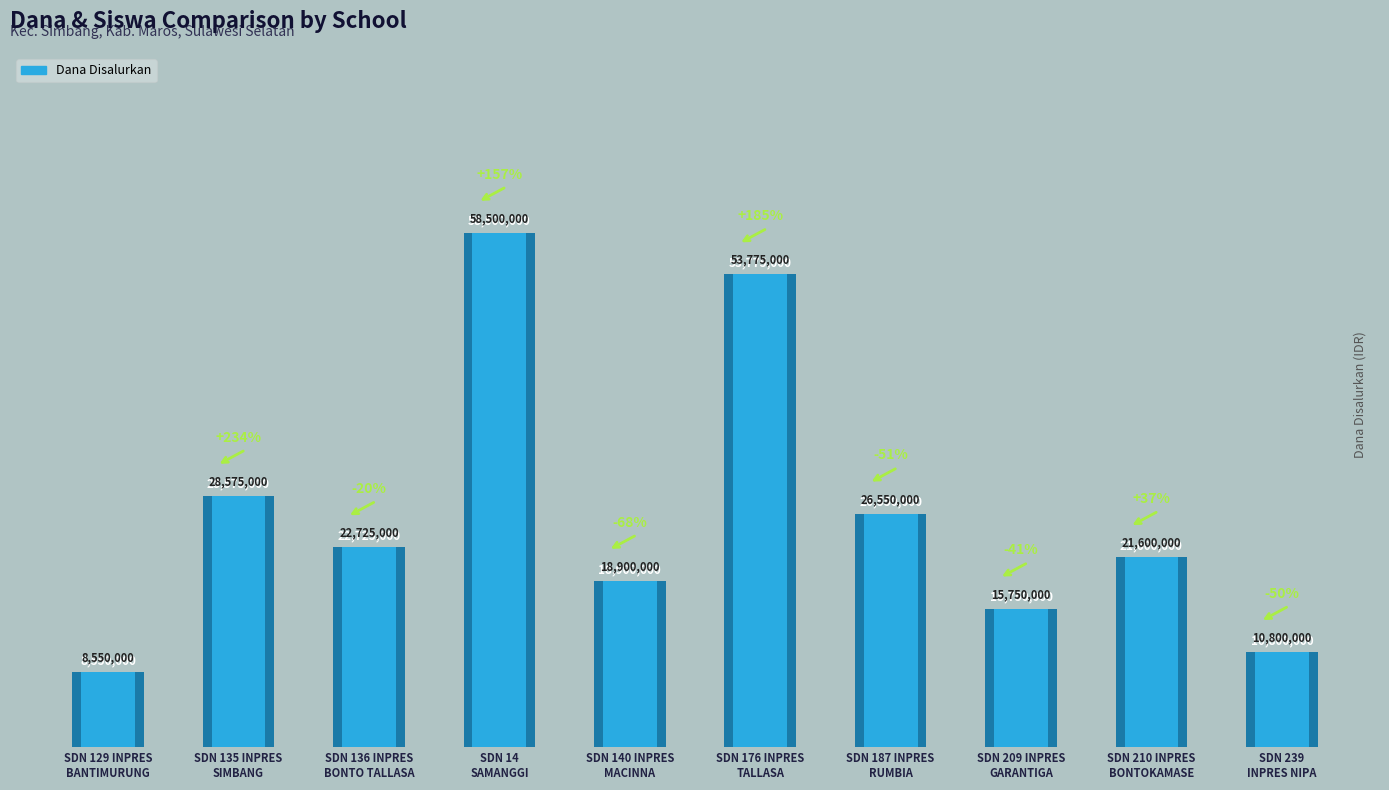

Count the number of categories in the chart.

10